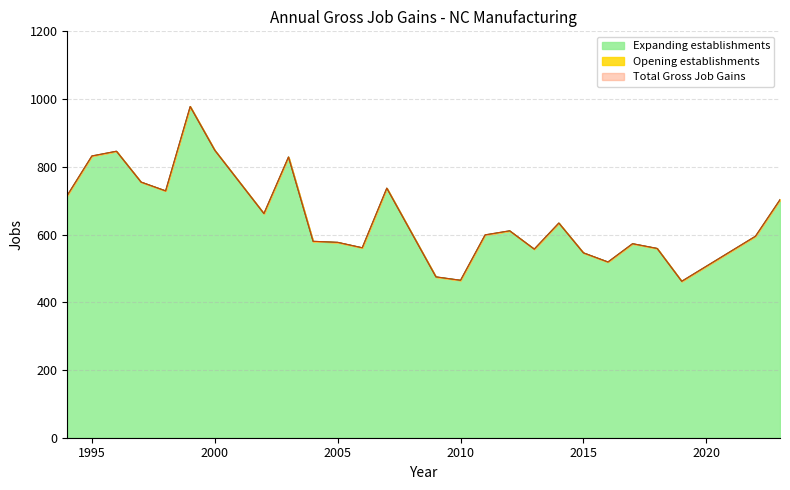

Does the chart have visible grid lines?

Yes